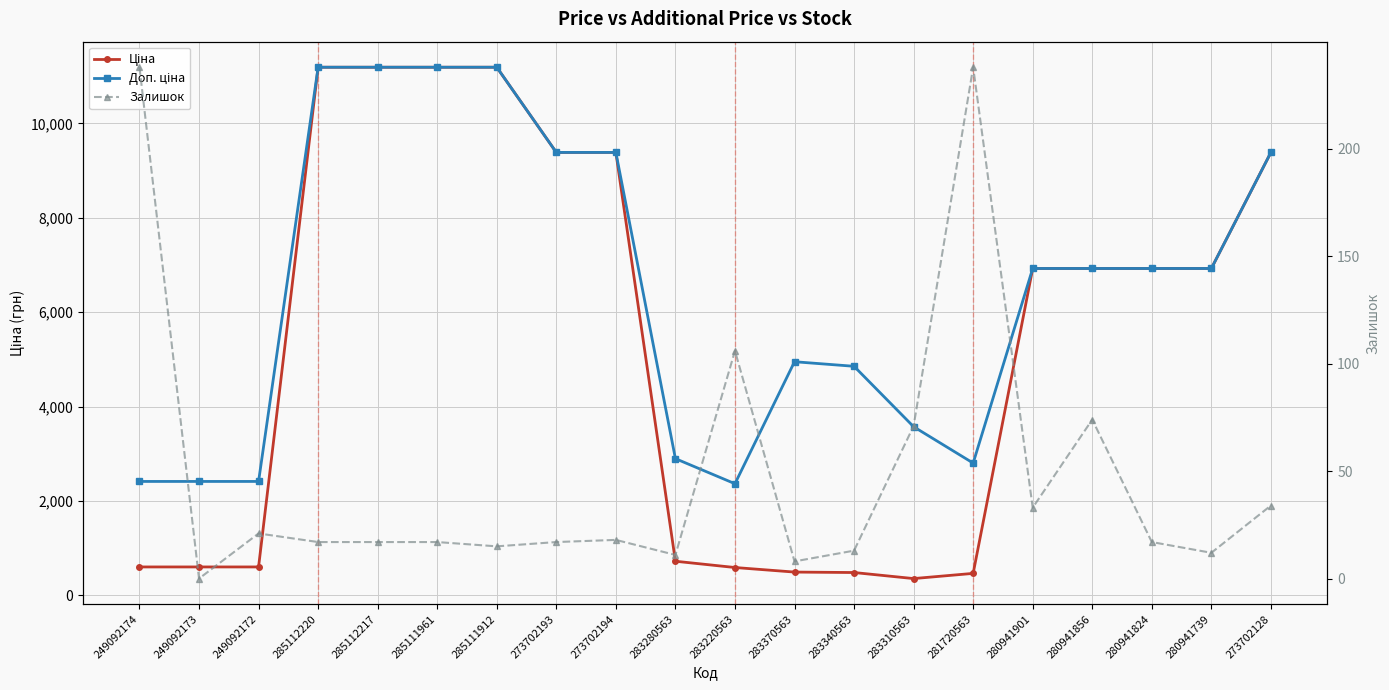

Rank the series by their average value, from lowest to highest.

Залишок, Ціна, Доп. ціна